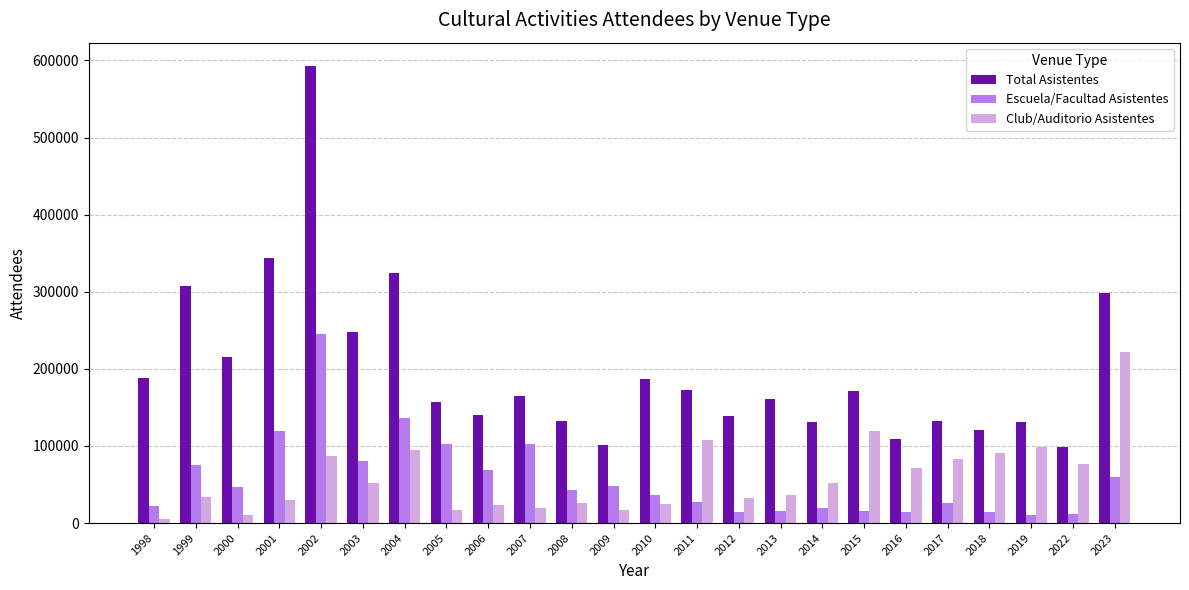

Is the value of Escuela/Facultad Asistentes at 2005 greater than the value of Club/Auditorio Asistentes at 2022?

Yes